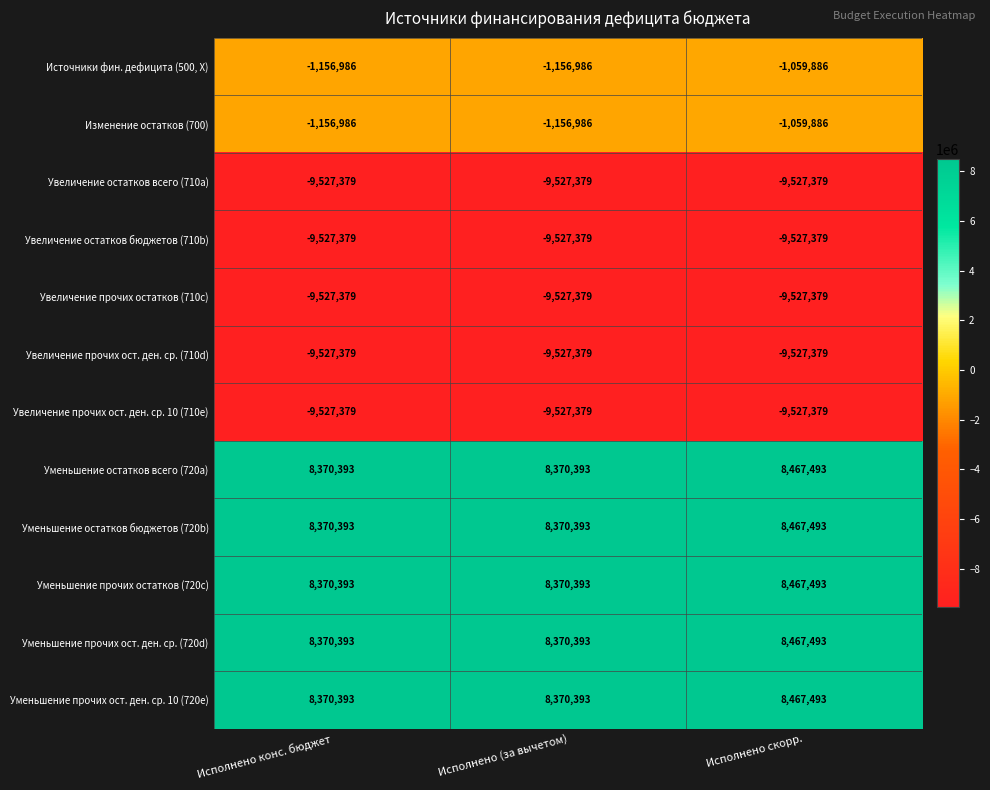

What is the minimum value shown in the chart?

-9527379